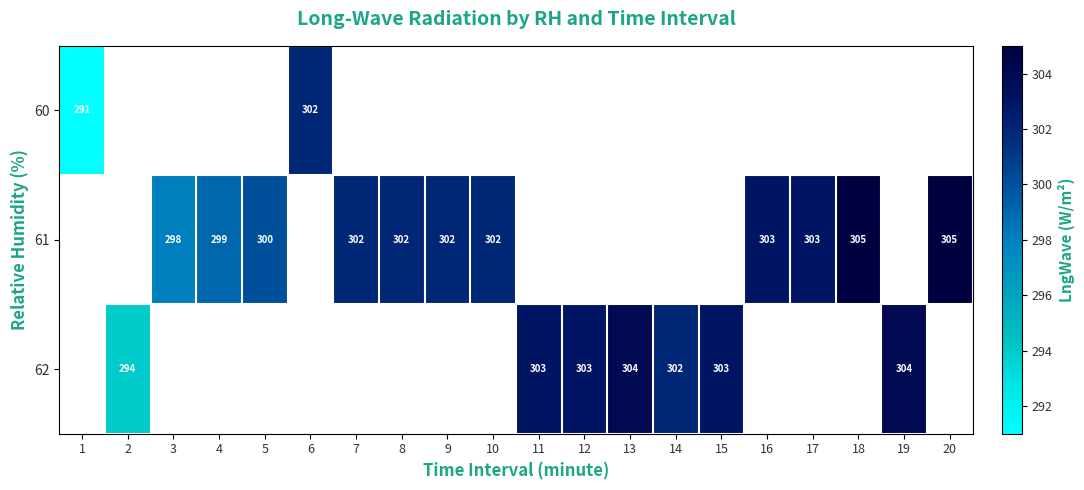

How many distinct data groups are displayed?

3